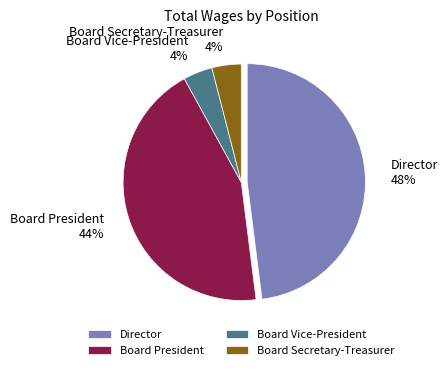

Combined, do Board Secretary-Treasurer 4% and Board Vice-President 4% account for over 50%?

No